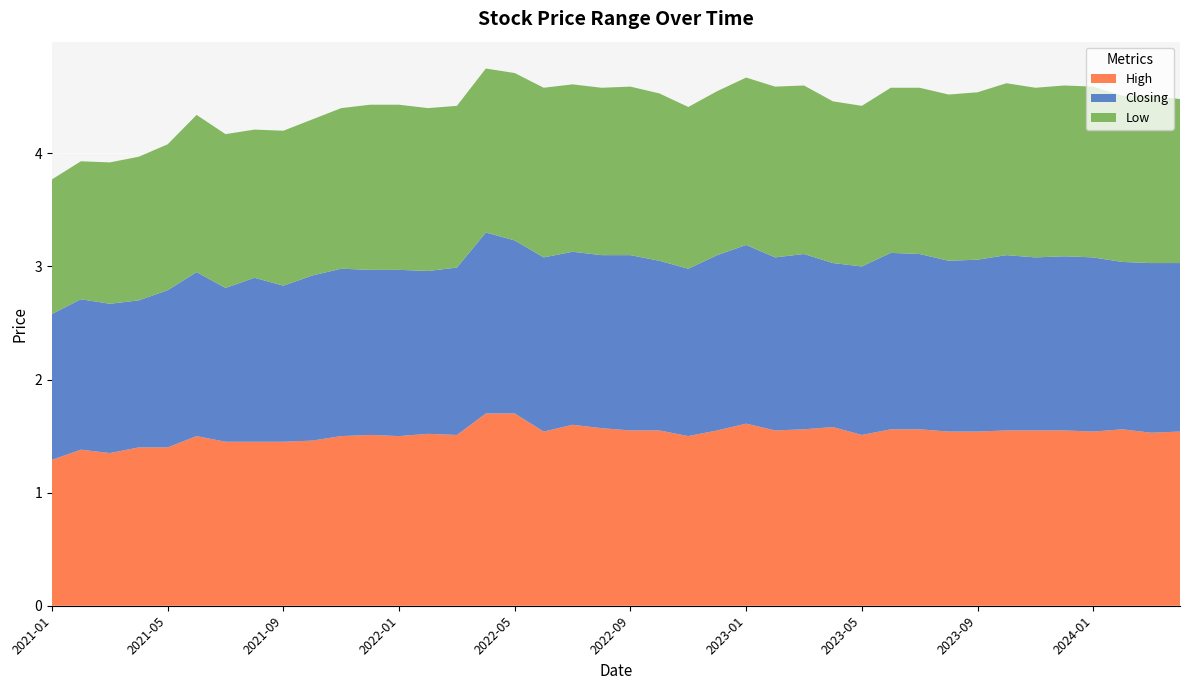

Reading right to left, extract all data points from this chart.

High: 2024-04=1.5	2024-03=1.5	2024-02=1.6	2024-01=1.5	2023-12=1.6	2023-11=1.6	2023-10=1.6	2023-09=1.5	2023-08=1.5	2023-07=1.6	2023-06=1.6	2023-05=1.5	2023-04=1.6	2023-03=1.6	2023-02=1.6	2023-01=1.6	2022-12=1.6	2022-11=1.5	2022-10=1.6	2022-09=1.6	2022-08=1.6	2022-07=1.6	2022-06=1.5	2022-05=1.7	2022-04=1.7	2022-03=1.5	2022-02=1.5	2022-01=1.5	2021-12=1.5	2021-11=1.5	2021-10=1.5	2021-09=1.4	2021-08=1.4	2021-07=1.4	2021-06=1.5	2021-05=1.4	2021-04=1.4	2021-03=1.4	2021-02=1.4	2021-01=1.3
Closing: 2024-04=1.5	2024-03=1.5	2024-02=1.5	2024-01=1.5	2023-12=1.5	2023-11=1.5	2023-10=1.6	2023-09=1.5	2023-08=1.5	2023-07=1.6	2023-06=1.6	2023-05=1.5	2023-04=1.4	2023-03=1.6	2023-02=1.5	2023-01=1.6	2022-12=1.6	2022-11=1.5	2022-10=1.5	2022-09=1.6	2022-08=1.5	2022-07=1.5	2022-06=1.5	2022-05=1.5	2022-04=1.6	2022-03=1.5	2022-02=1.4	2022-01=1.5	2021-12=1.5	2021-11=1.5	2021-10=1.5	2021-09=1.4	2021-08=1.4	2021-07=1.4	2021-06=1.4	2021-05=1.4	2021-04=1.3	2021-03=1.3	2021-02=1.3	2021-01=1.3
Low: 2024-04=1.4	2024-03=1.5	2024-02=1.5	2024-01=1.5	2023-12=1.5	2023-11=1.5	2023-10=1.5	2023-09=1.5	2023-08=1.5	2023-07=1.5	2023-06=1.5	2023-05=1.4	2023-04=1.4	2023-03=1.5	2023-02=1.5	2023-01=1.5	2022-12=1.4	2022-11=1.4	2022-10=1.5	2022-09=1.5	2022-08=1.5	2022-07=1.5	2022-06=1.5	2022-05=1.5	2022-04=1.4	2022-03=1.4	2022-02=1.4	2022-01=1.5	2021-12=1.5	2021-11=1.4	2021-10=1.4	2021-09=1.4	2021-08=1.3	2021-07=1.4	2021-06=1.4	2021-05=1.3	2021-04=1.3	2021-03=1.2	2021-02=1.2	2021-01=1.2